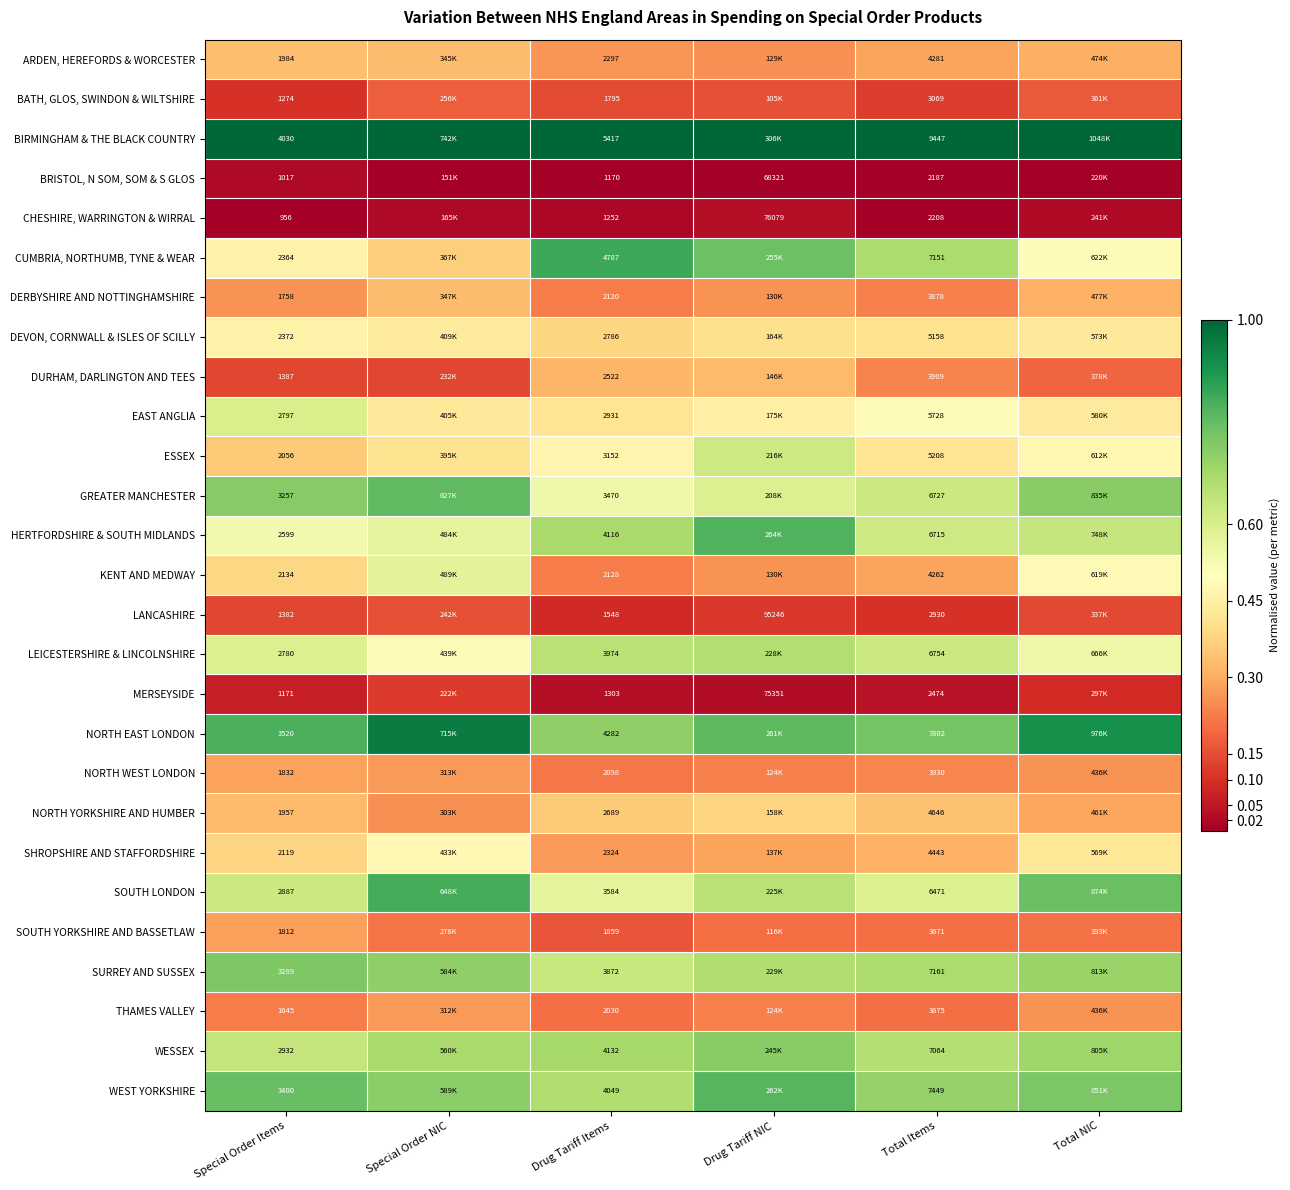

Is the value of BATH, GLOS, SWINDON & WILTSHIRE at Drug Tariff Items greater than the value of SOUTH LONDON at Special Order Items?

No